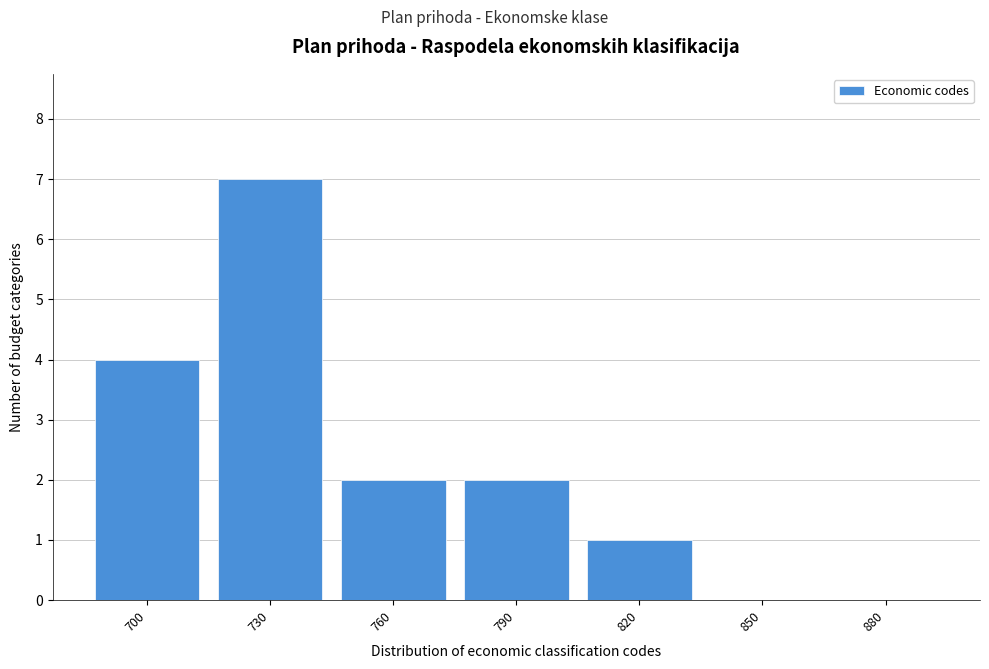

Reading right to left, what are all the values shown in this chart?

880=0	850=0	820=1	790=2	760=2	730=7	700=4